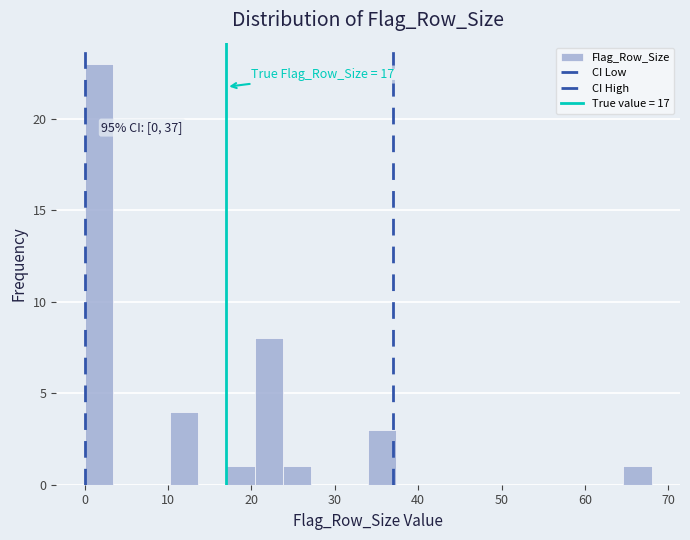

Around what value on the x-axis is the tallest bar? Give the approximate position of its centre, as read against the axis.

2